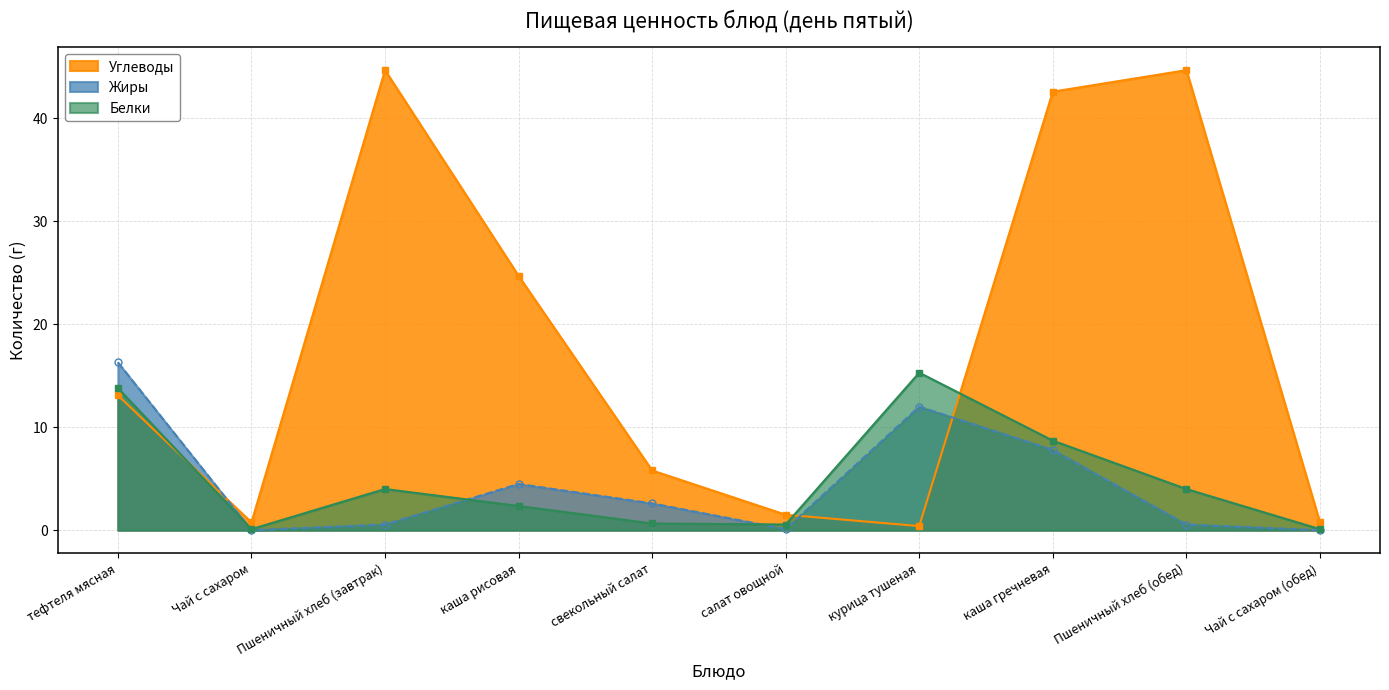

What is the difference between the highest and lowest values at Чай с сахаром?

0.8